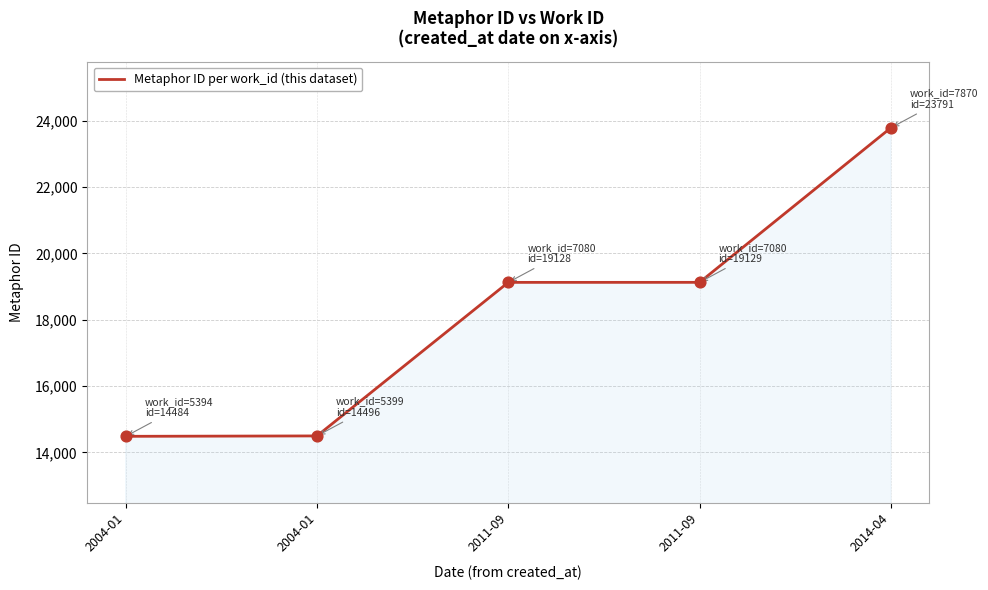

How many lines are shown in the chart?

1